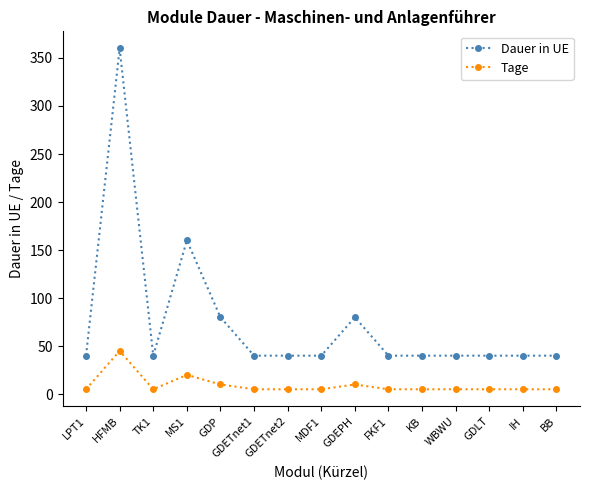

How many values in the Tage series exceed 5?

4